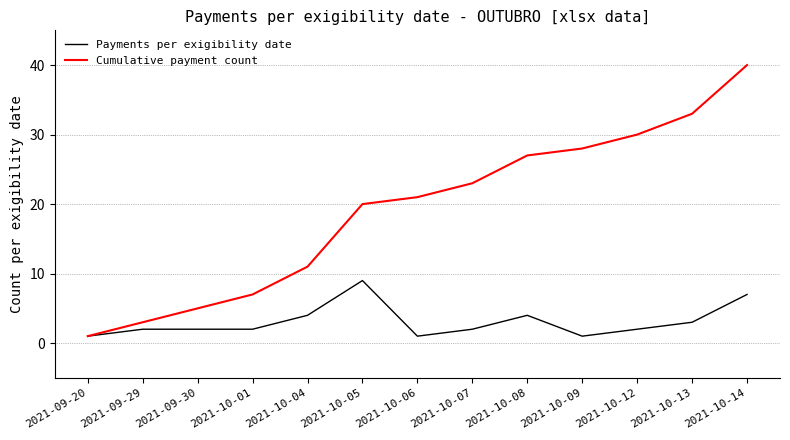

What is the difference between the maximum and minimum values in the Payments per exigibility date series?

8